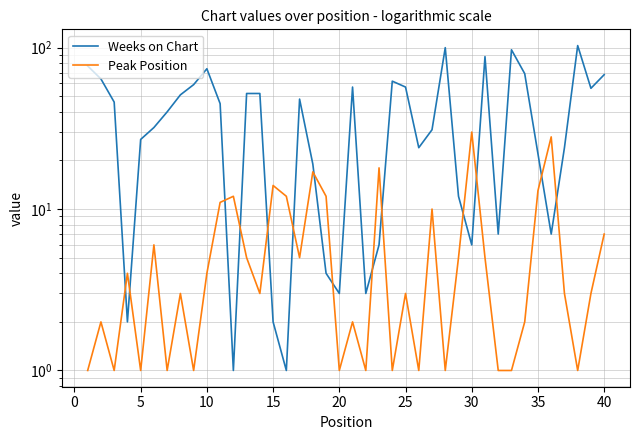

Which series has the widest spread of values?

Weeks on Chart